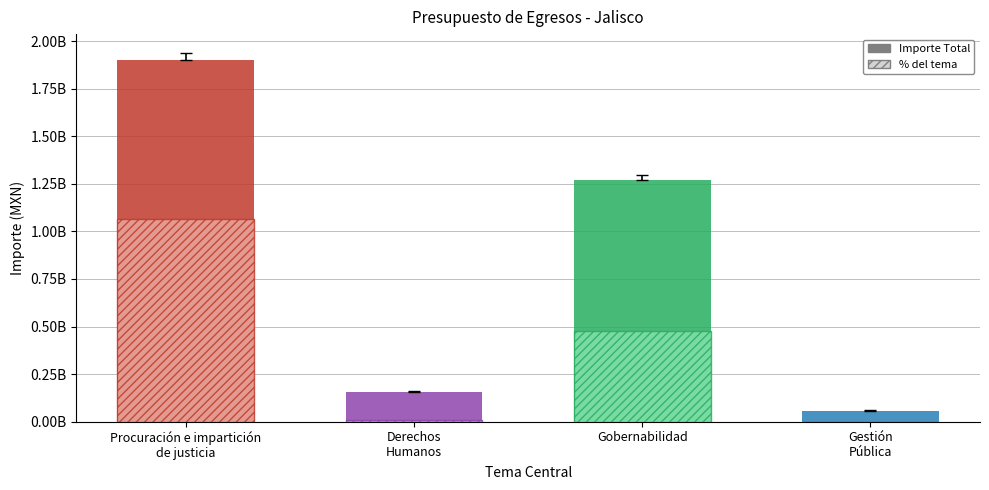

Reading right to left, transcribe all the data shown in this chart.

59087625.6	1270157941.4	158563852.5	1901431341.2